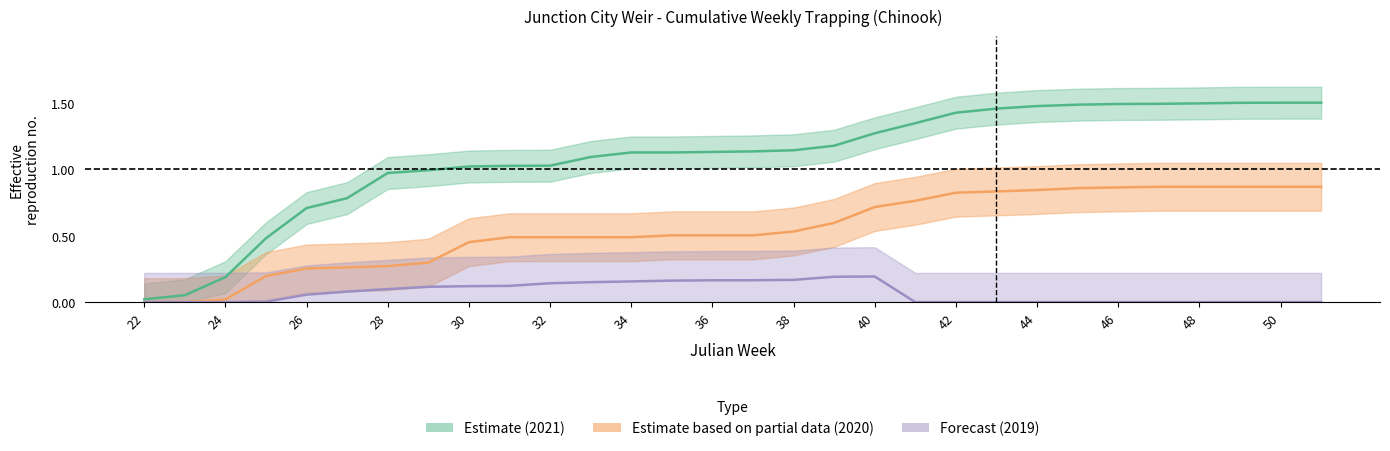

What is the value of the Chinook_2021 point at the 8th from the left?

1.0